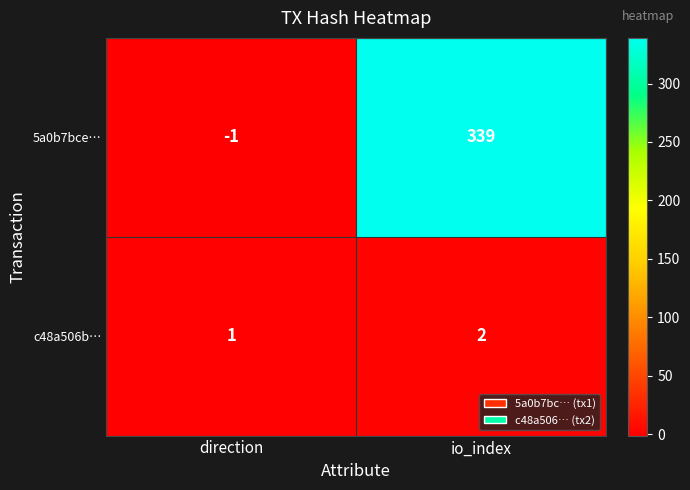

At which label does c48a506b… reach its minimum?

direction